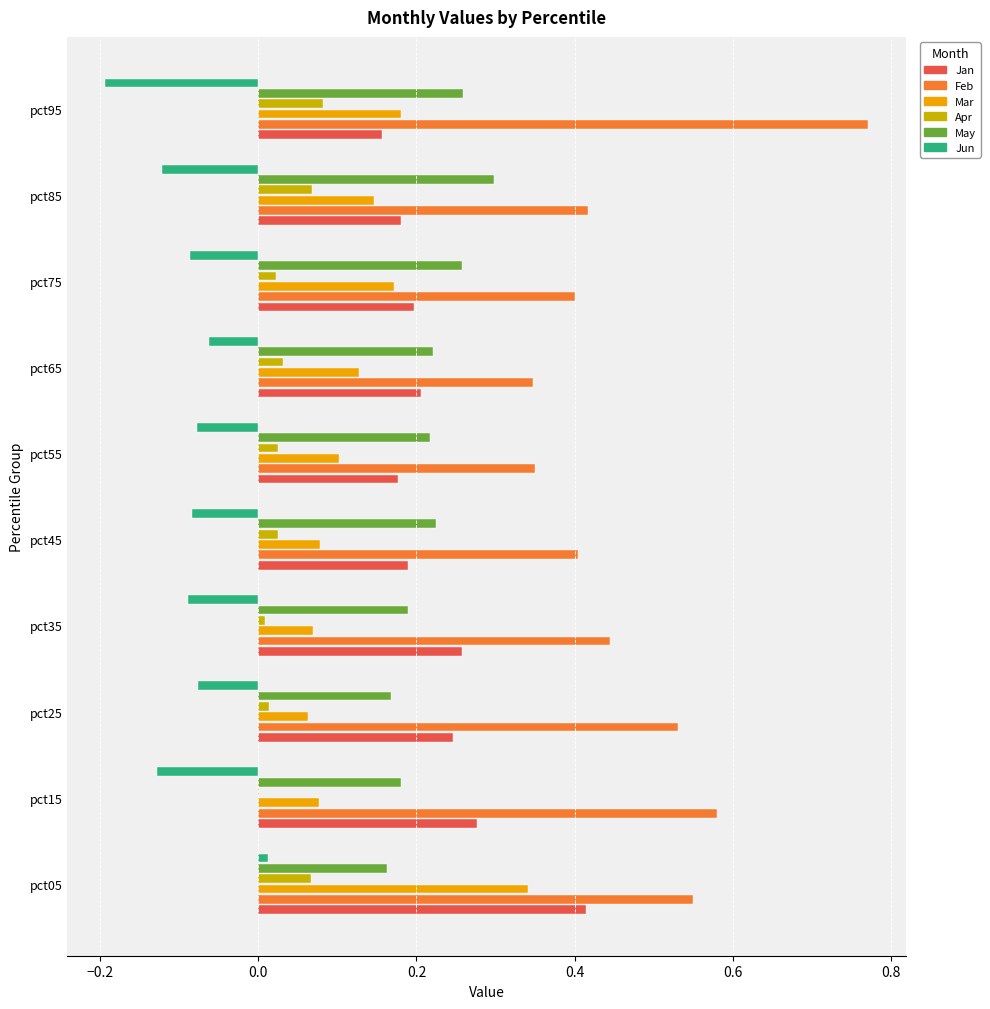

Count the number of categories in the chart.

10